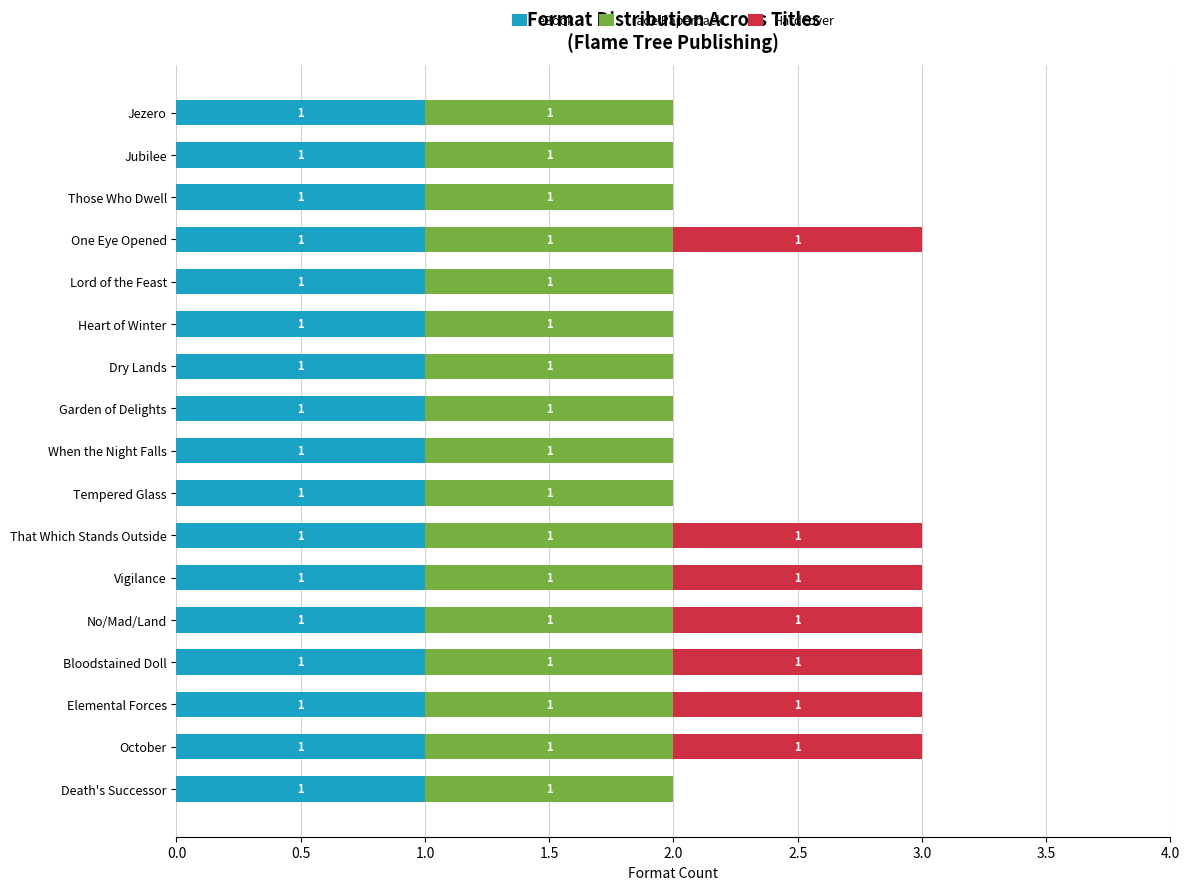

How many series are shown in this chart?

3